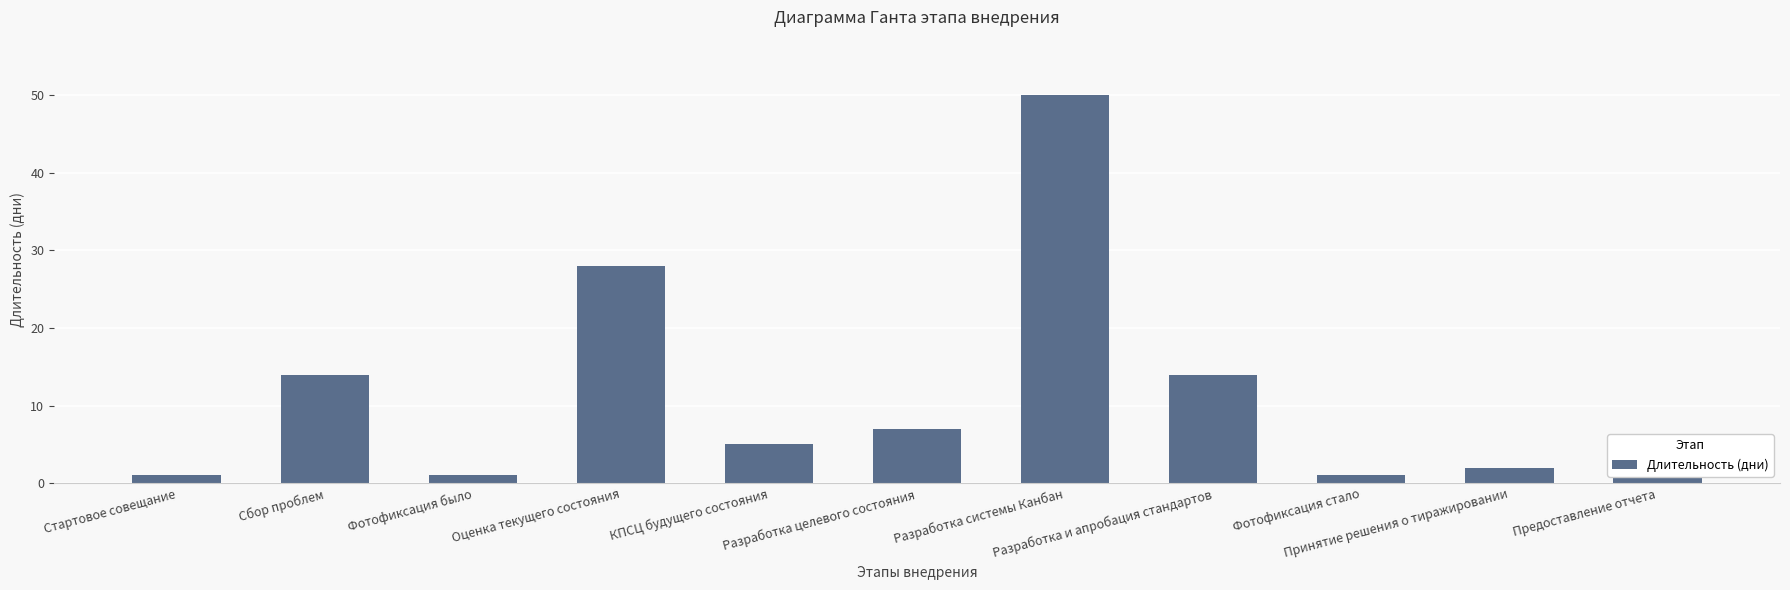

At which label is the value closest to 25?

Оценка текущего состояния